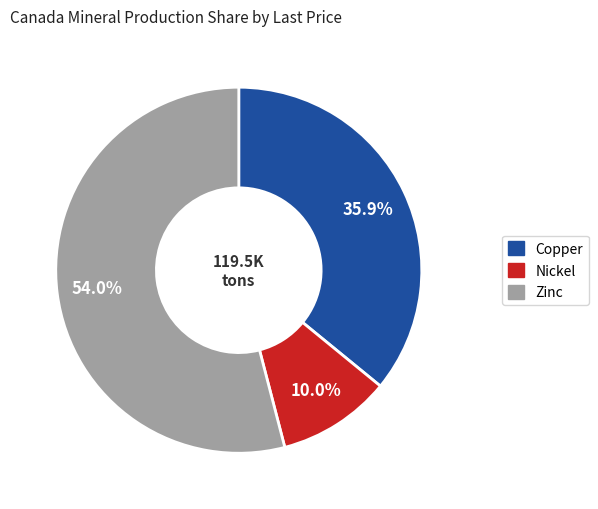

Rank the categories by value from lowest to highest.

Nickel, Copper, Zinc